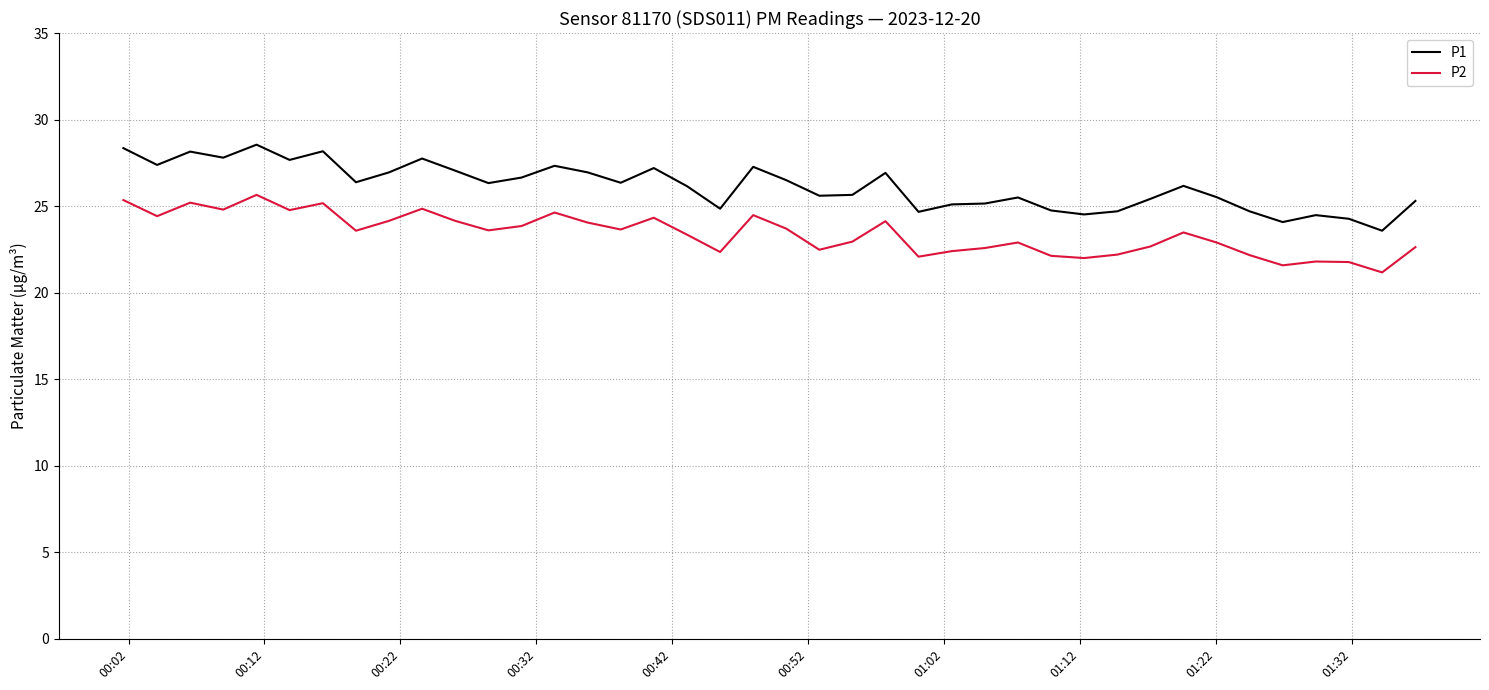

What is the maximum value shown in the chart?

28.6